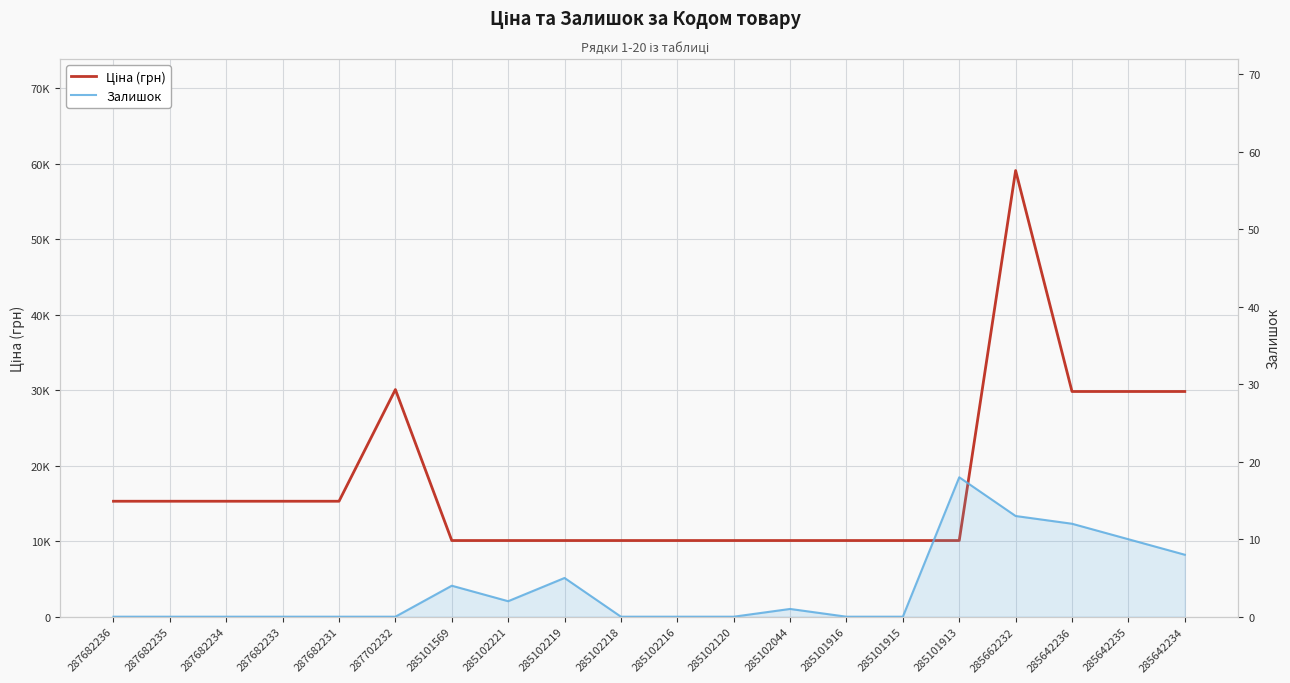

Which series has the largest range (max minus min)?

Ціна (грн)